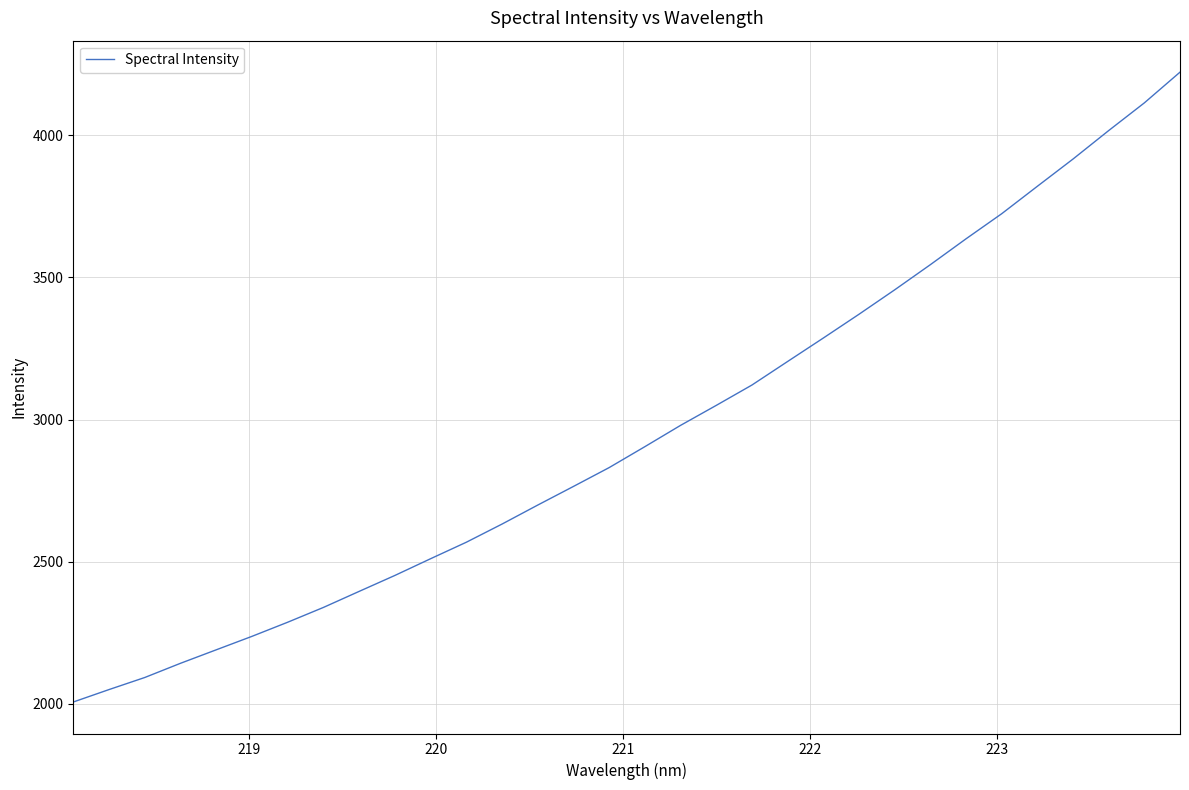

What is the maximum value shown in the chart?

4222.4